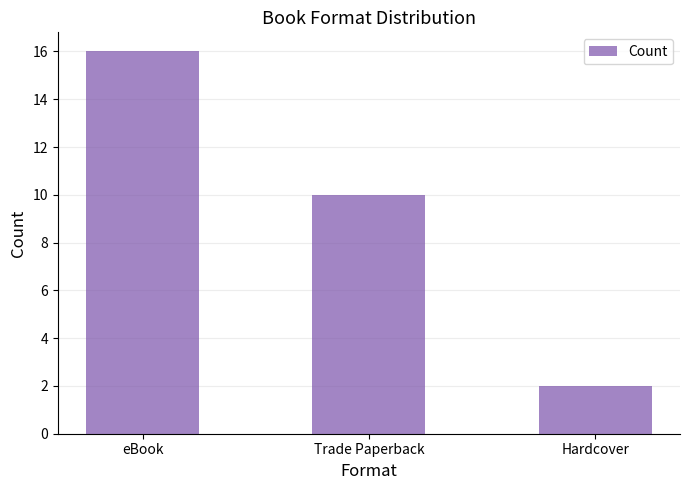

What is the ratio of the value at eBook to the value at Trade Paperback?

1.6